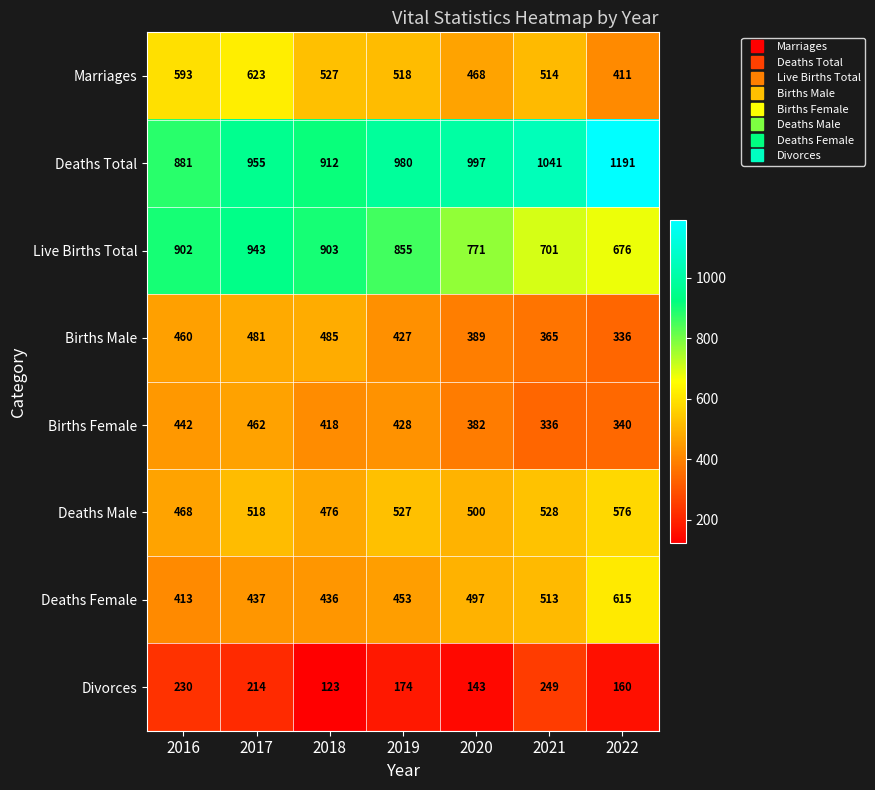

The value of Births Male at 2022 is 202. True or false?

False